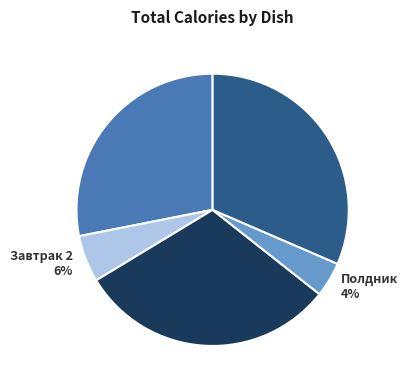

Is the sum of Завтрак 28% and Полдник 4% greater than half?

No